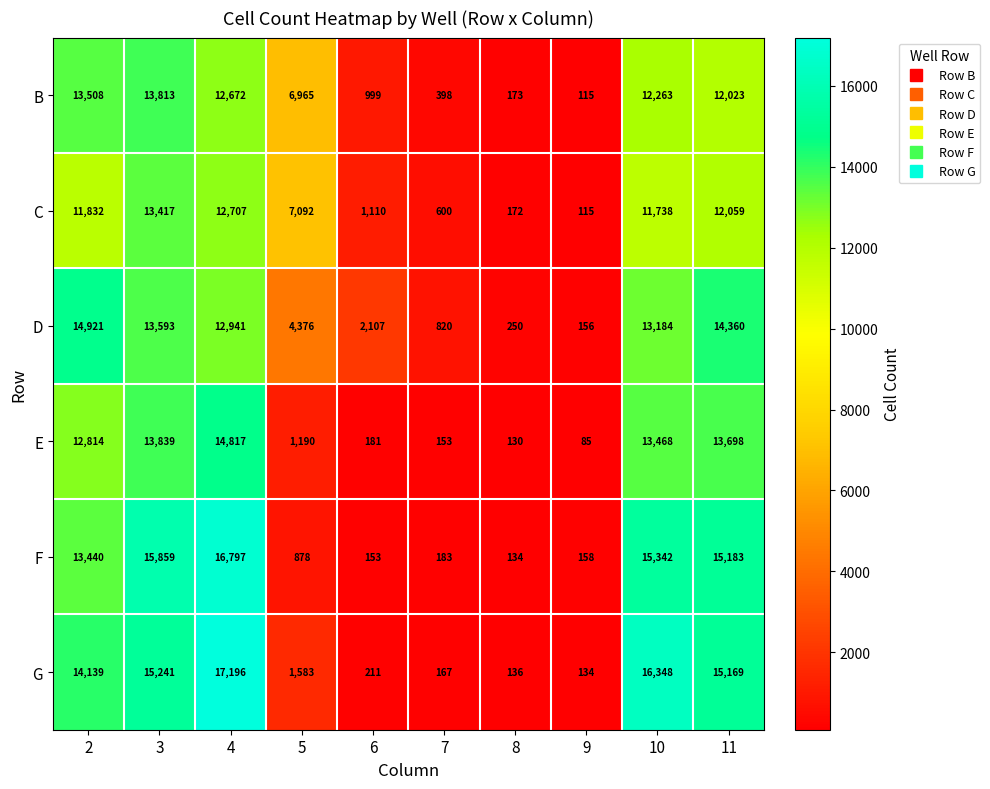

The F series shows 15859 at 3. True or false?

True